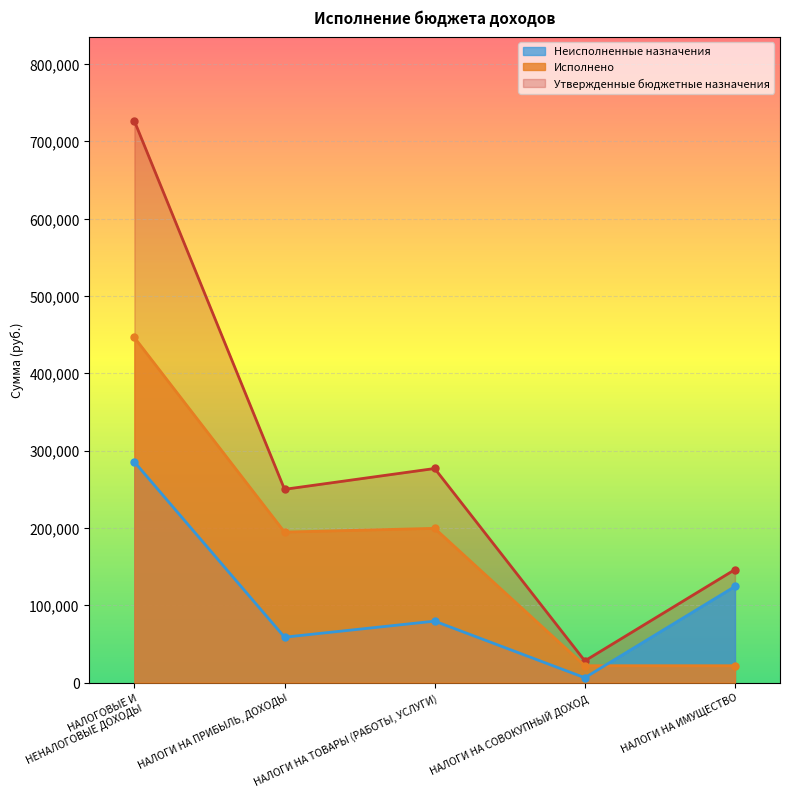

After their last crossing, which series has the higher values: Неисполненные назначения or Исполнено?

Неисполненные назначения